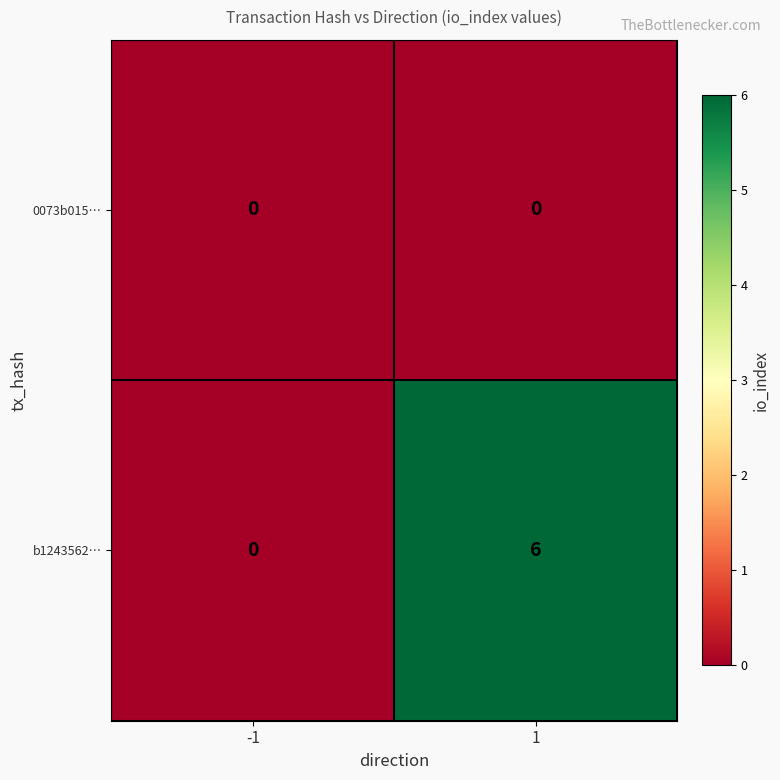

Reading left to right, transcribe all the data shown in this chart.

0073b015…: -1=0	1=0
b1243562…: -1=0	1=6